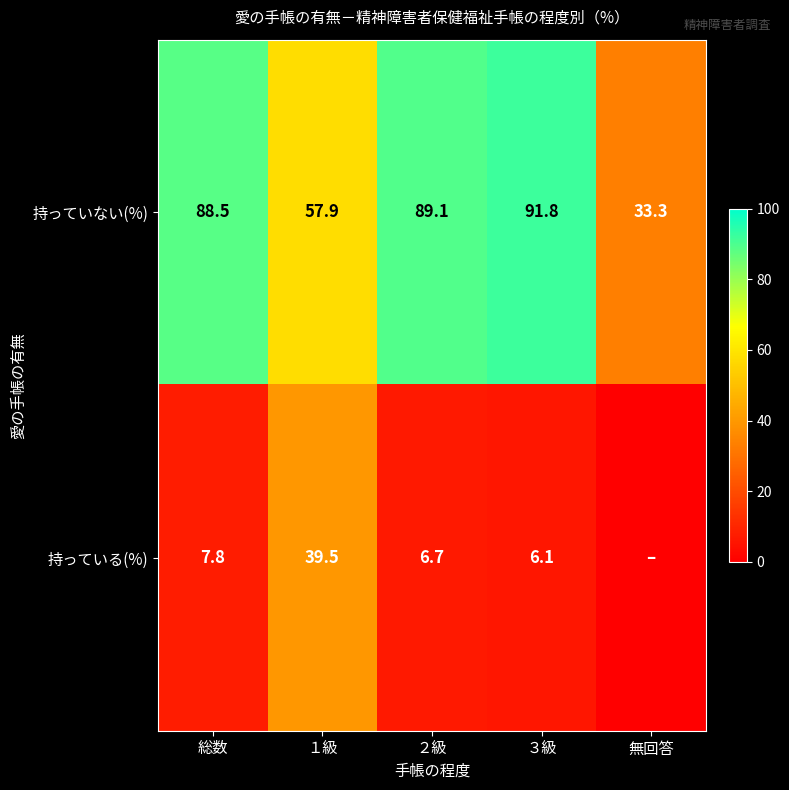

The 持っていない(%) series shows 91.8 at ３級. True or false?

True